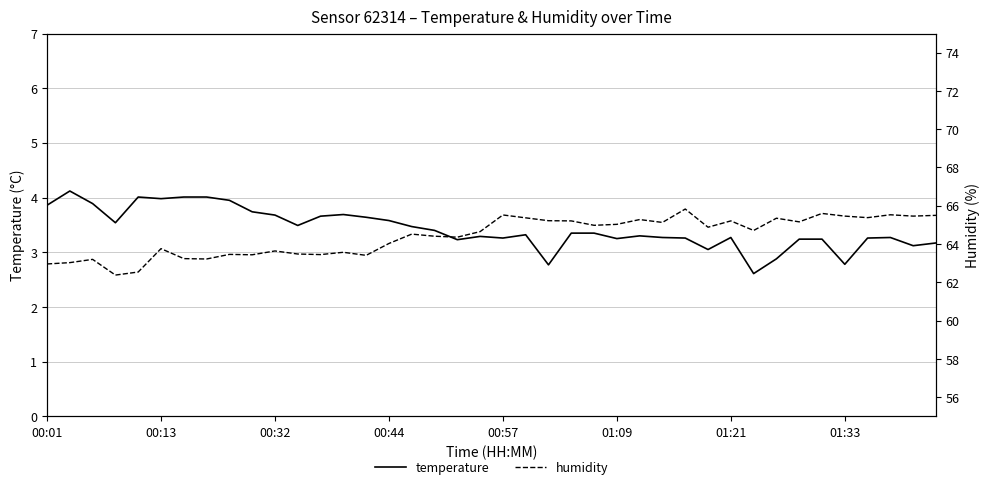

How many values in the humidity series are below 64?

15